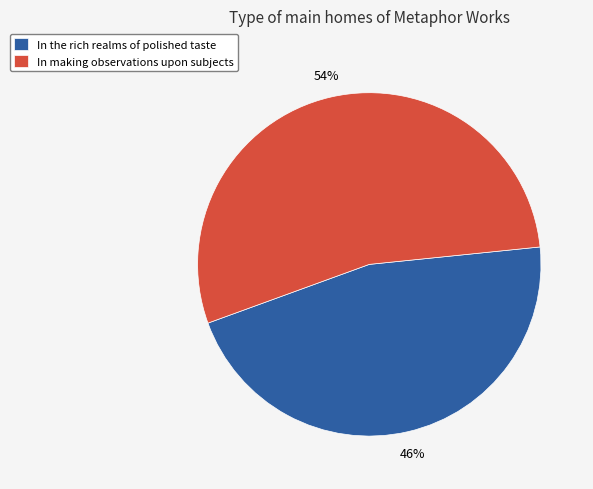

Rank the categories by value from lowest to highest.

In the rich realms of polished taste, In making observations upon subjects